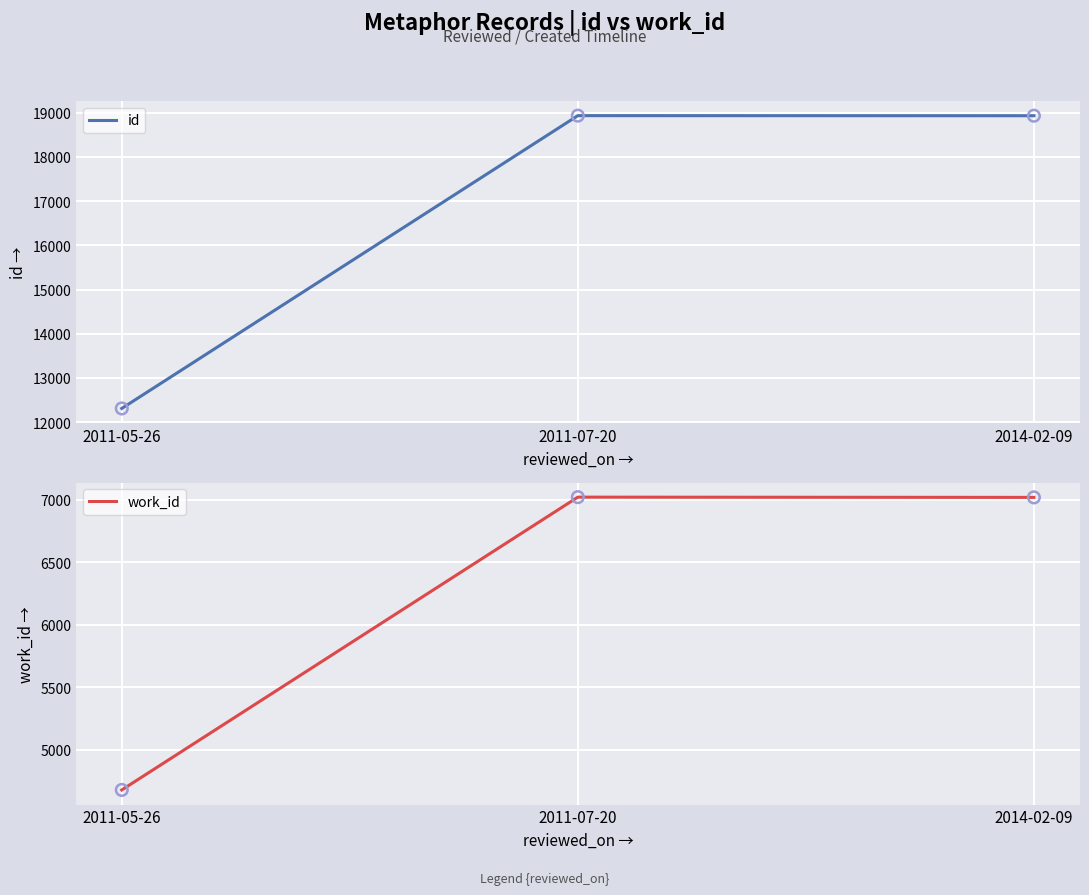

What is the total value across all series at 2014-02-09?

25954